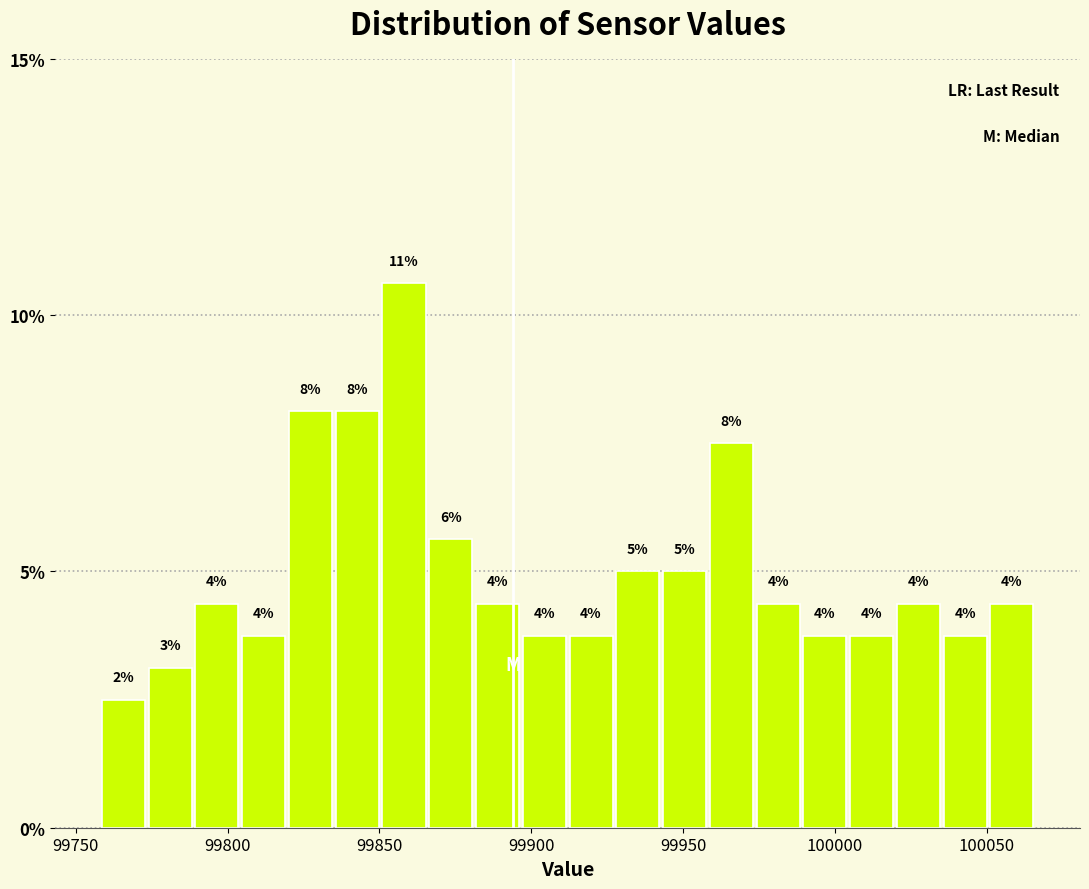

Around what value on the x-axis is the tallest bar? Give the approximate position of its centre, as read against the axis.

99860